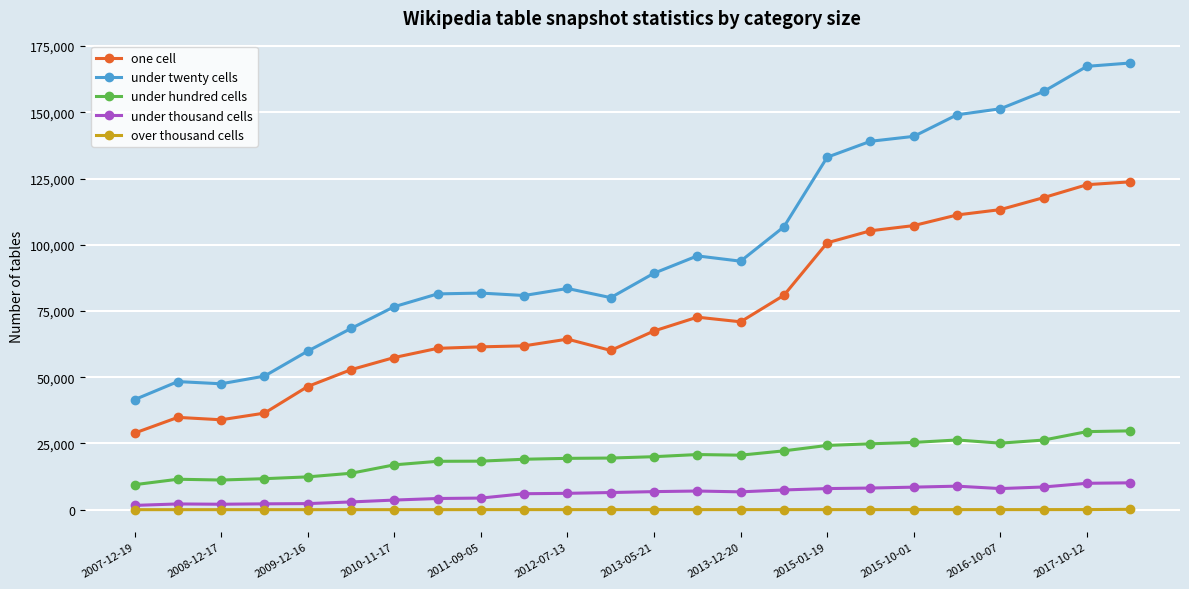

Does the chart have visible grid lines?

Yes